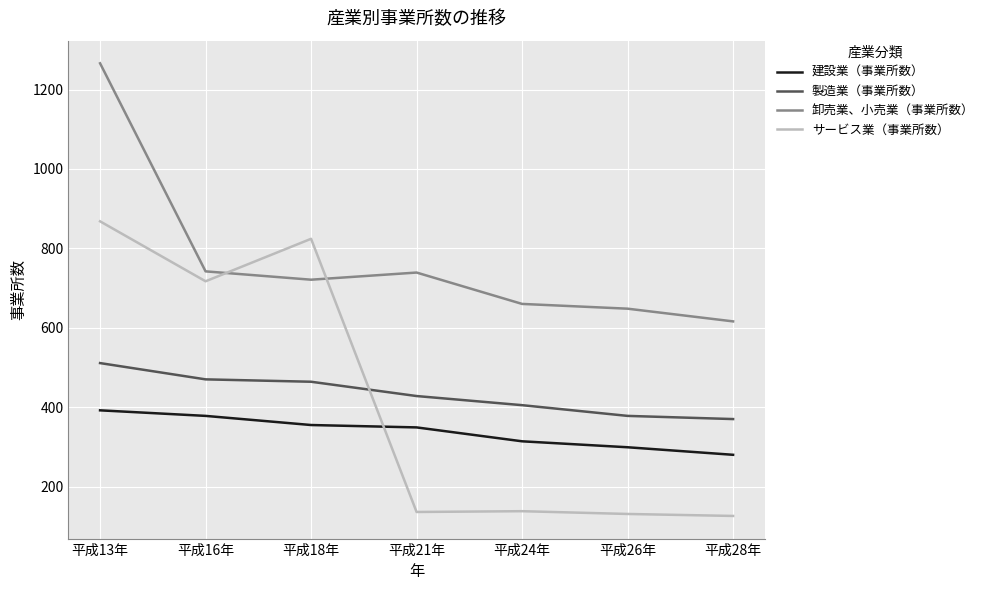

Where does the 製造業（事業所数） series first go above 428?

平成13年